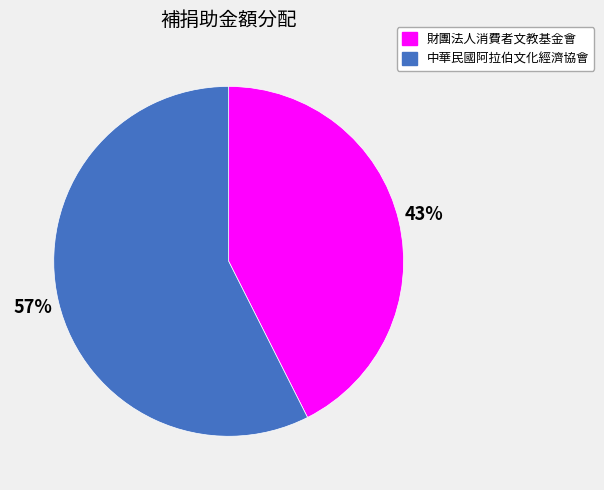

Which category has the biggest portion of the pie?

中華民國阿拉伯文化經濟協會